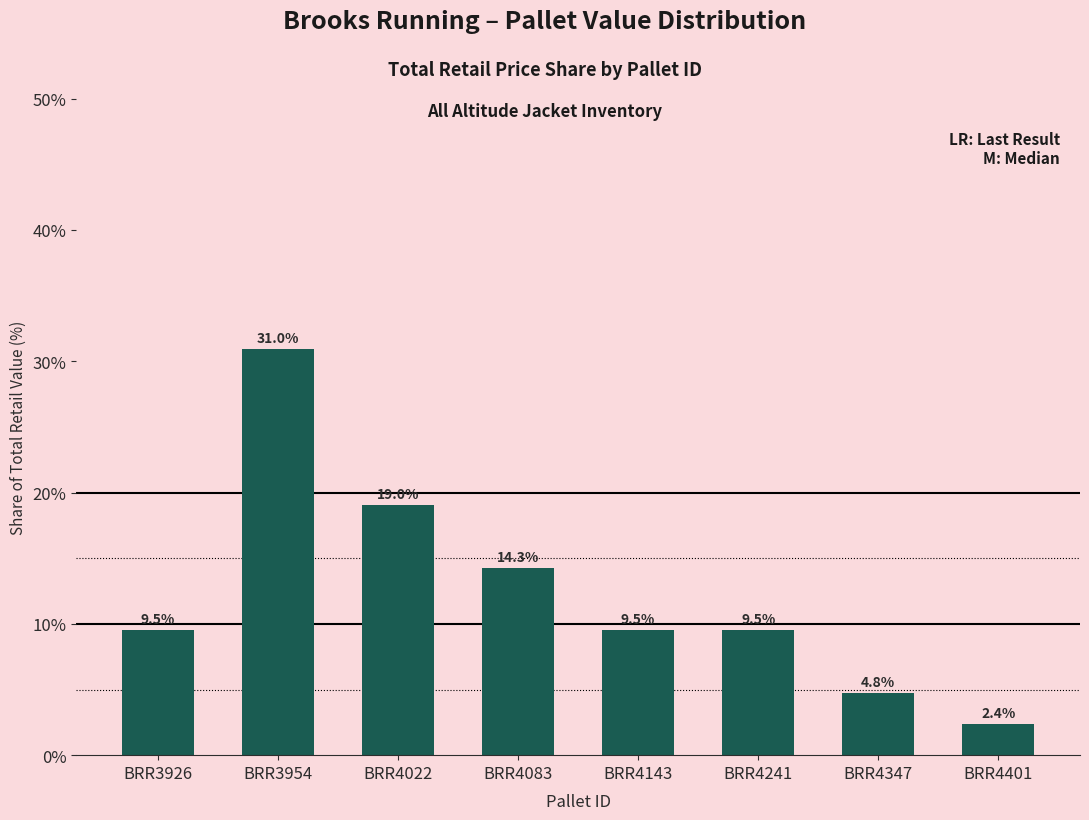

What is the greatest value displayed?

31.0